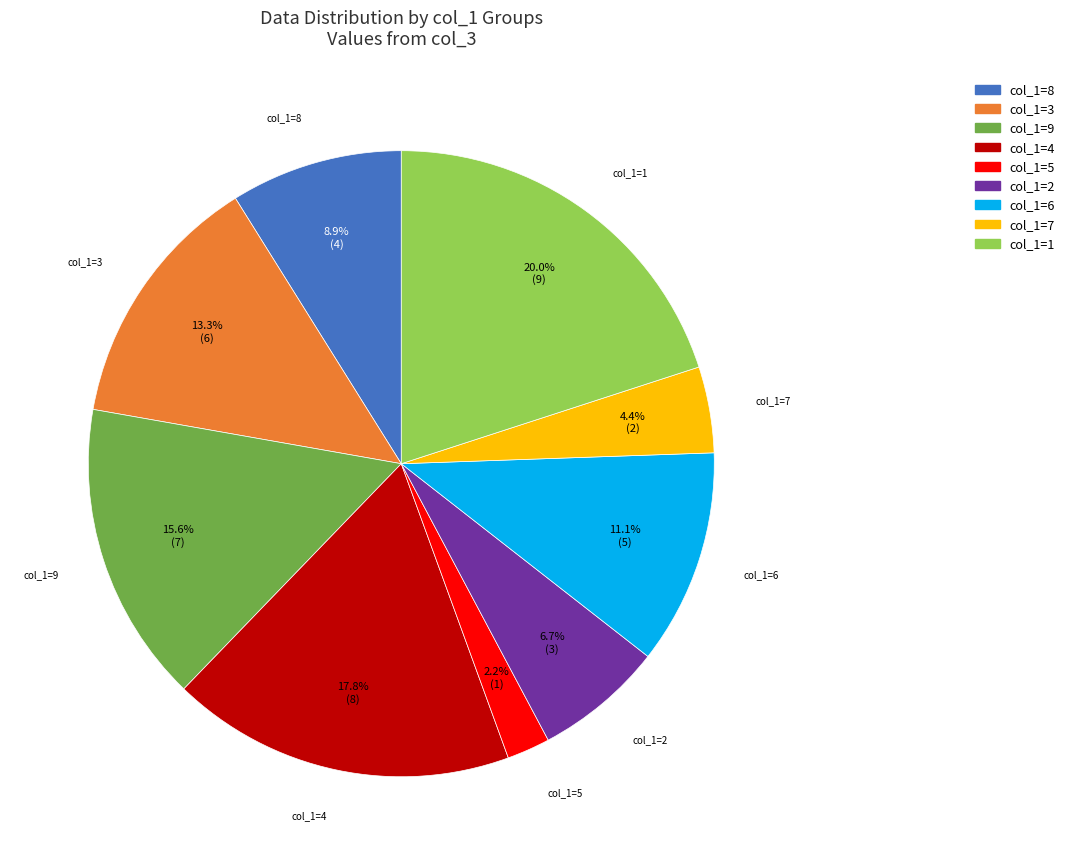

Is there any slice that represents more than half of the pie?

No